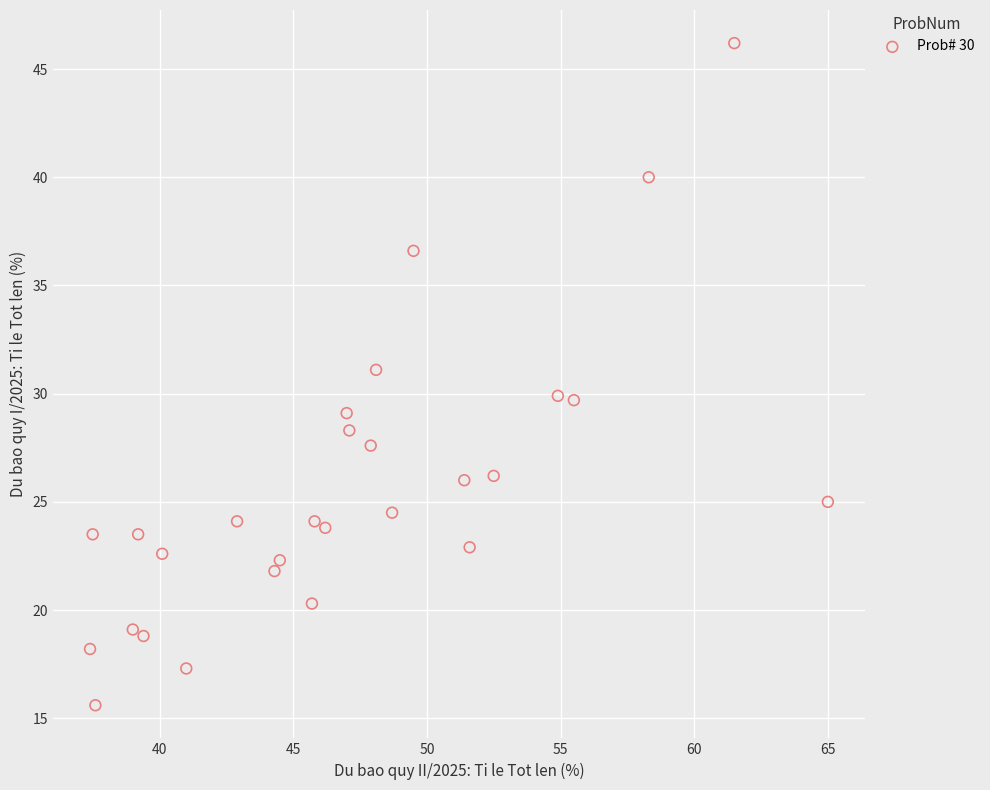

What is the range of X values (max minus min)?

27.6